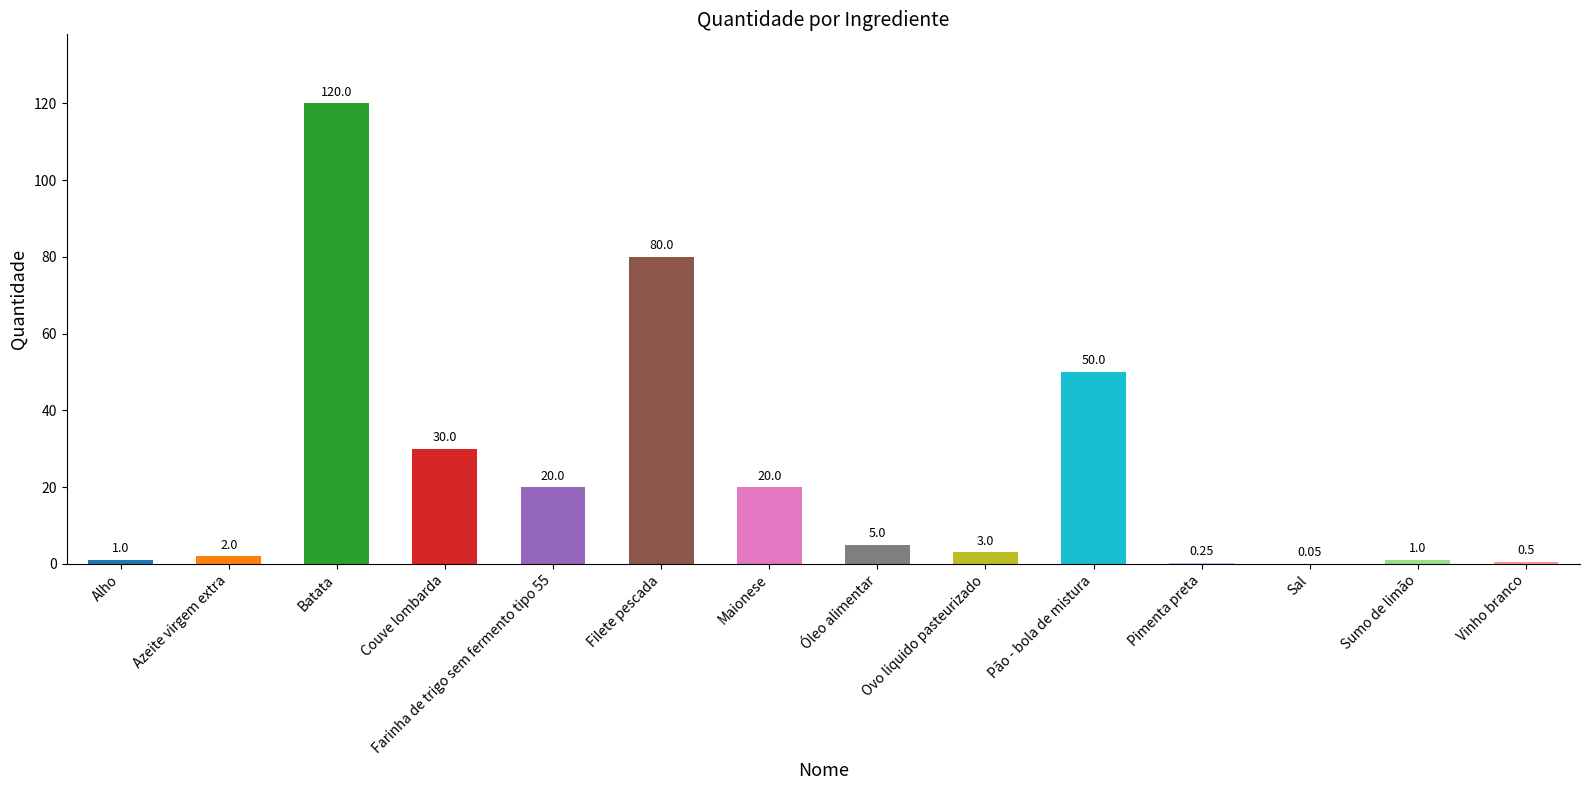

Does the chart contain stacked bars?

No